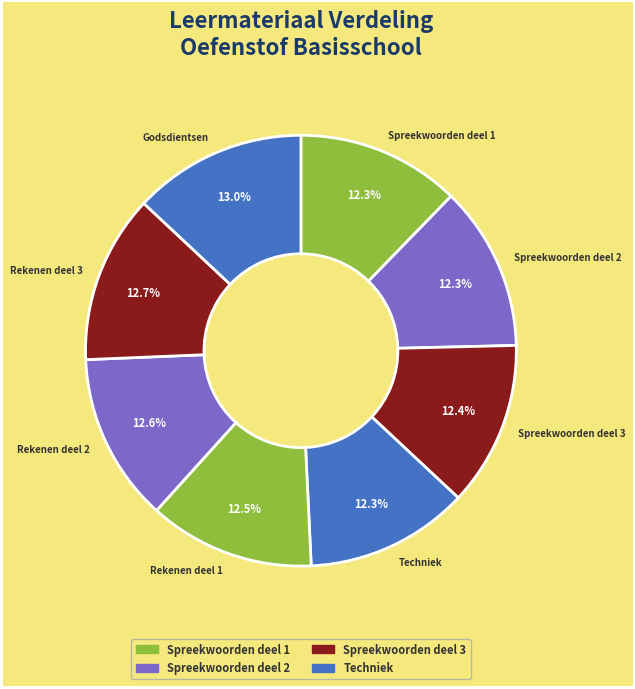

To the nearest percent, what portion does Spreekwoorden deel 1 represent?

12%